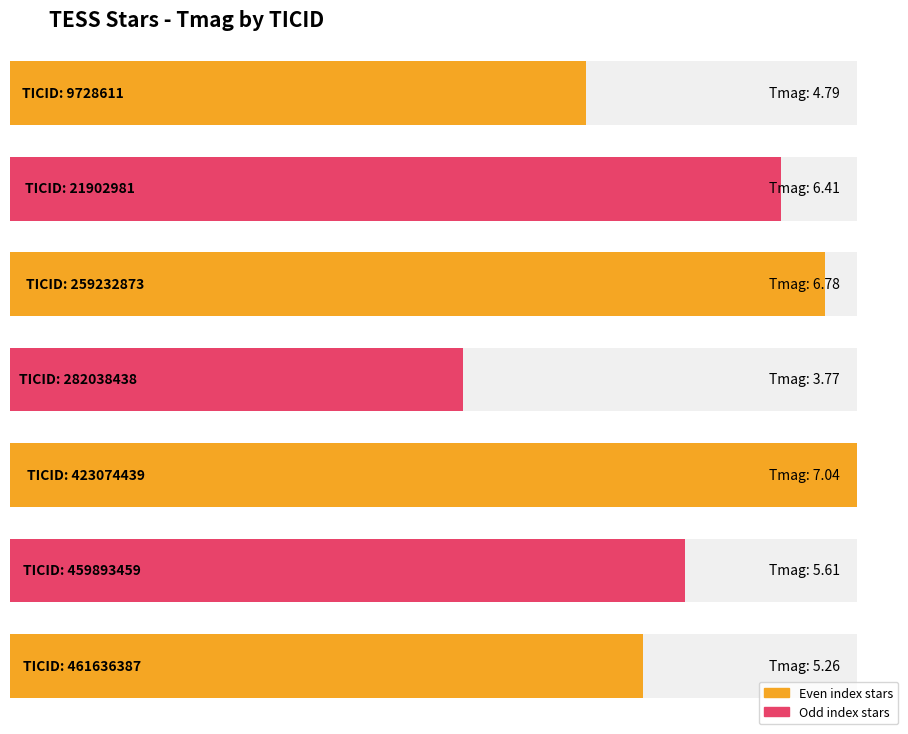

Is it true that the value at 423074439 is 7.0?

True